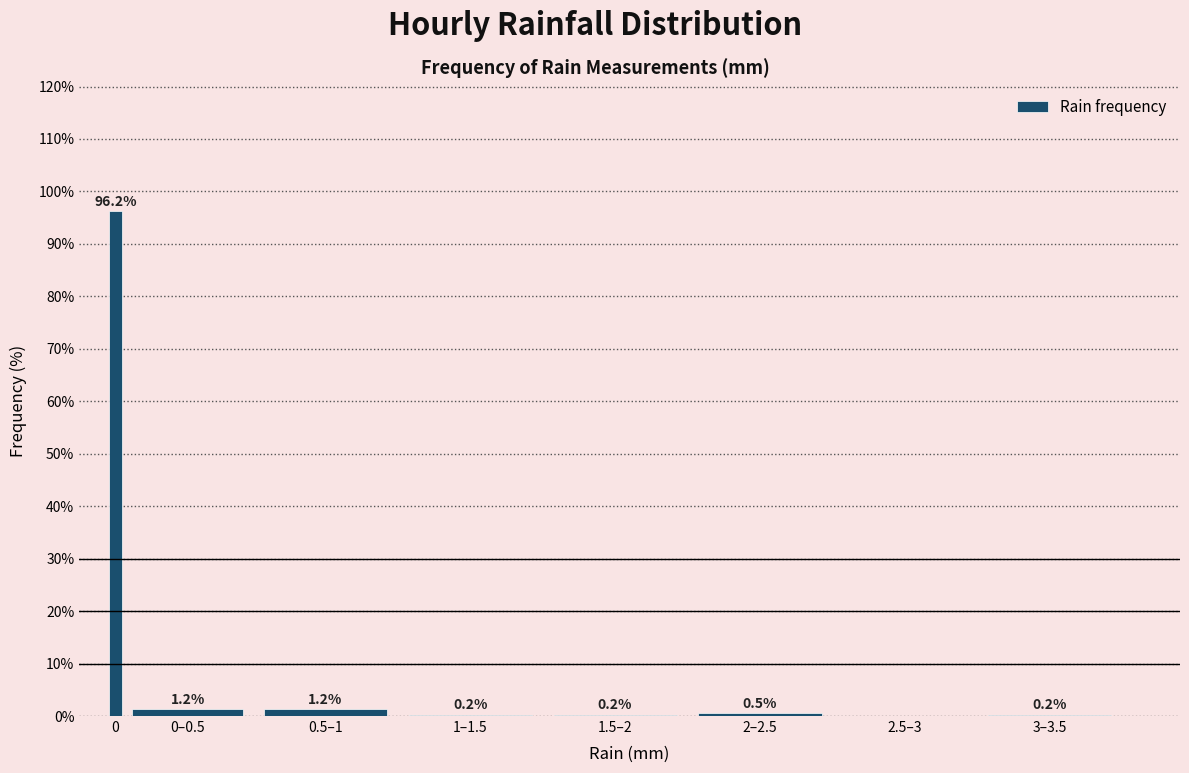

The chart shows a value of 96.2 at 0. True or false?

True